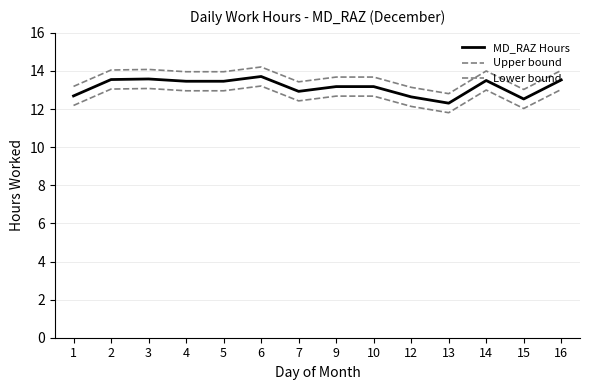

Is this an area chart (filled region under the line)?

No